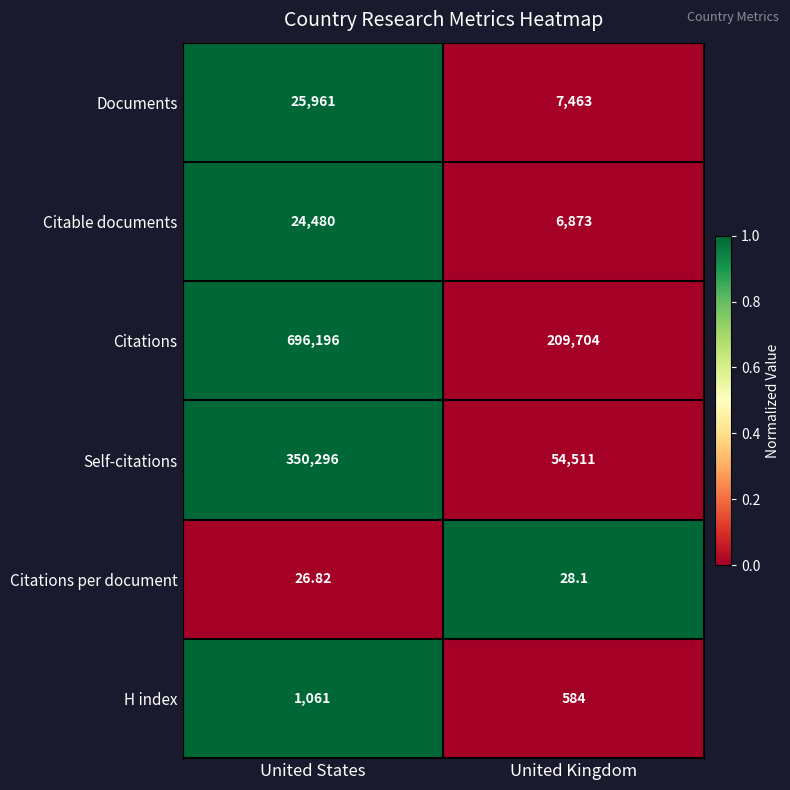

At which category is the sum across all series the highest?

United States